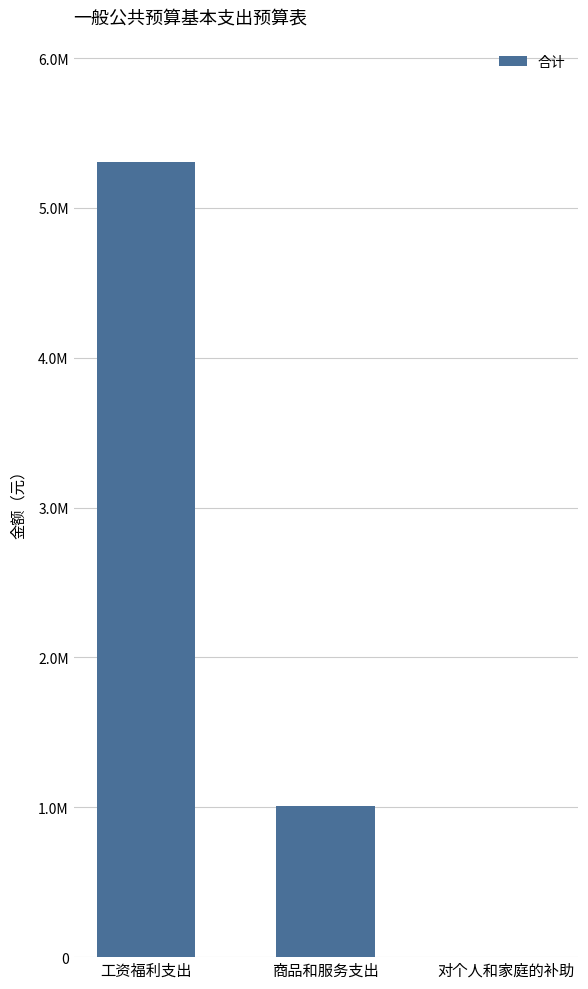

What is the average value?

2105401.9